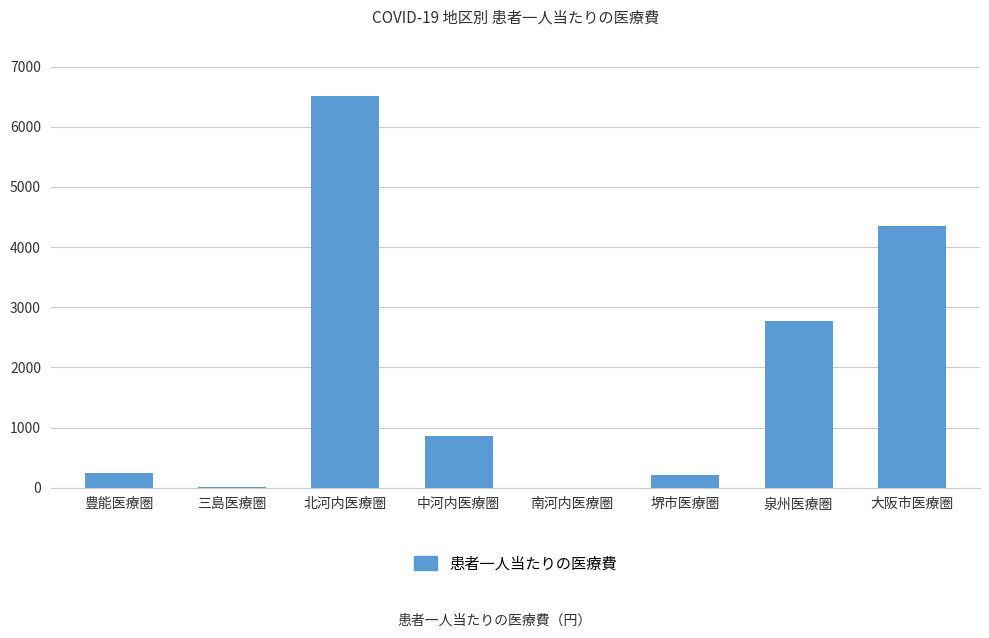

Is it true that the value at 三島医療圏 is 19.0?

True